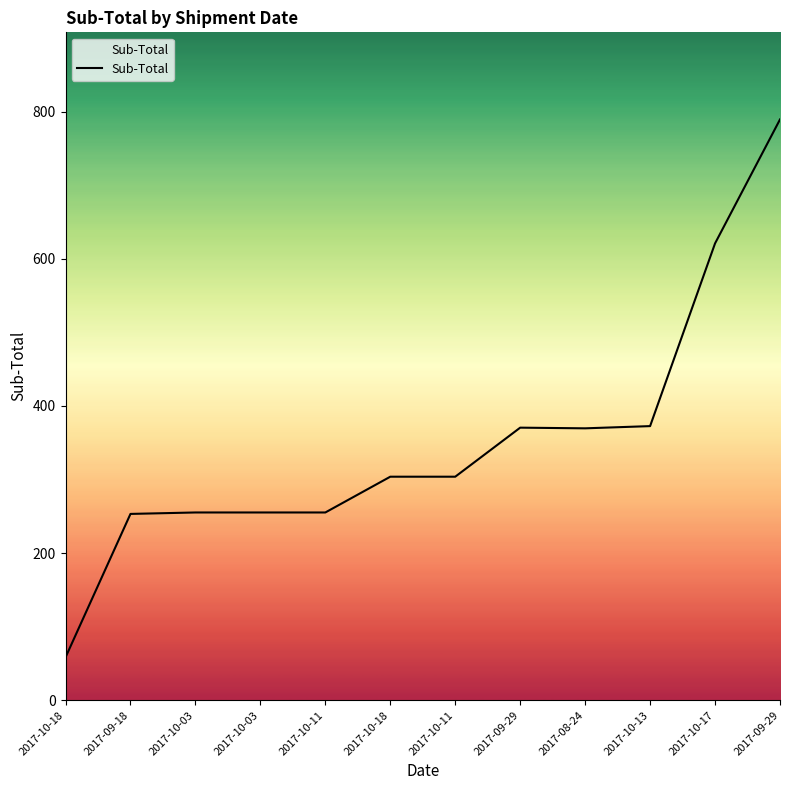

How many points are higher than both their immediate neighbors (excluding endpoints)?

1